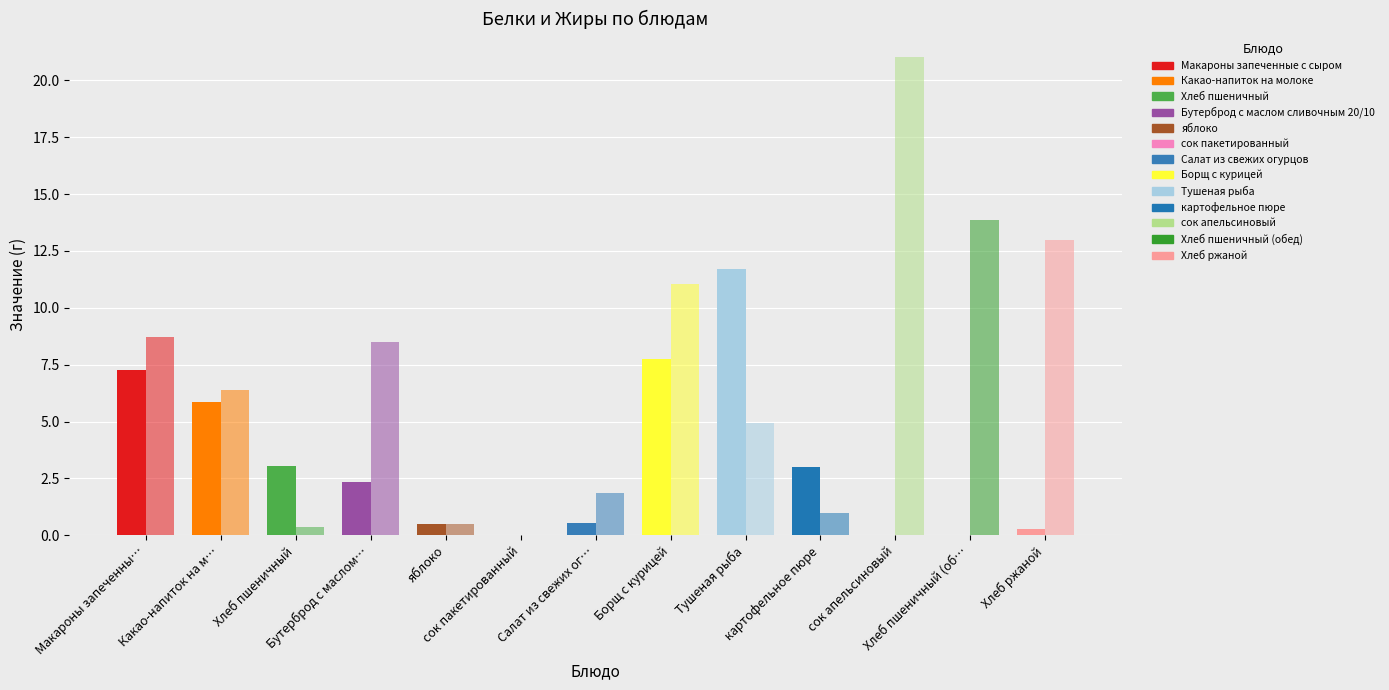

List the series in order of their peak value, lowest first.

Белки, Жиры